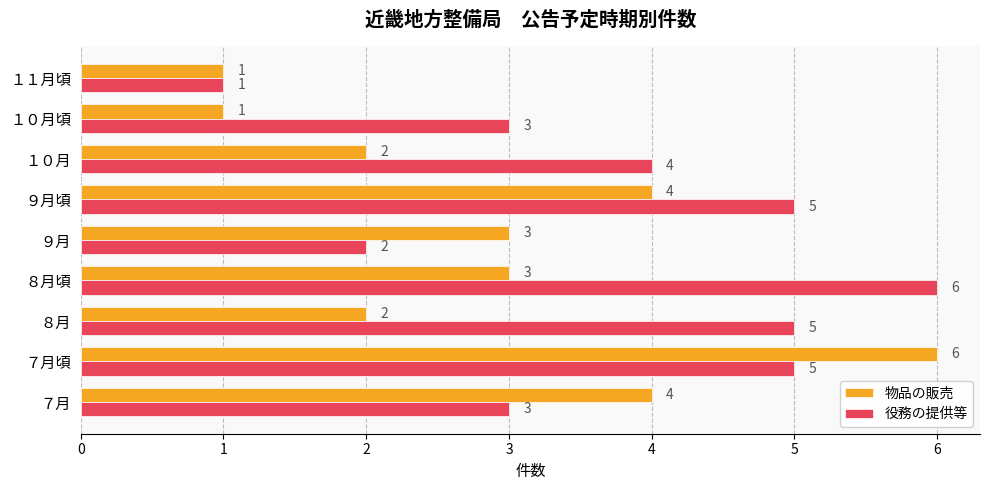

How many values in the 役務の提供等 series are below 4?

4